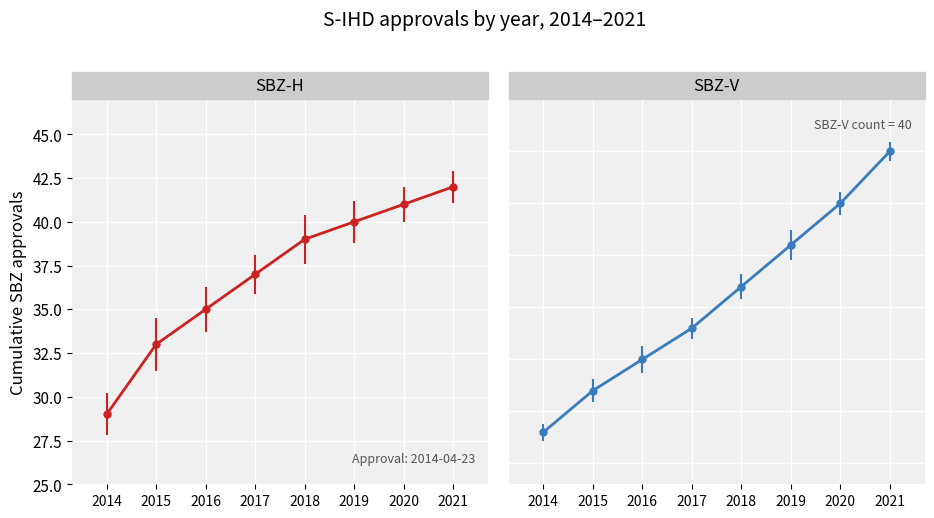

Read the SBZ-V value at 2019.

31